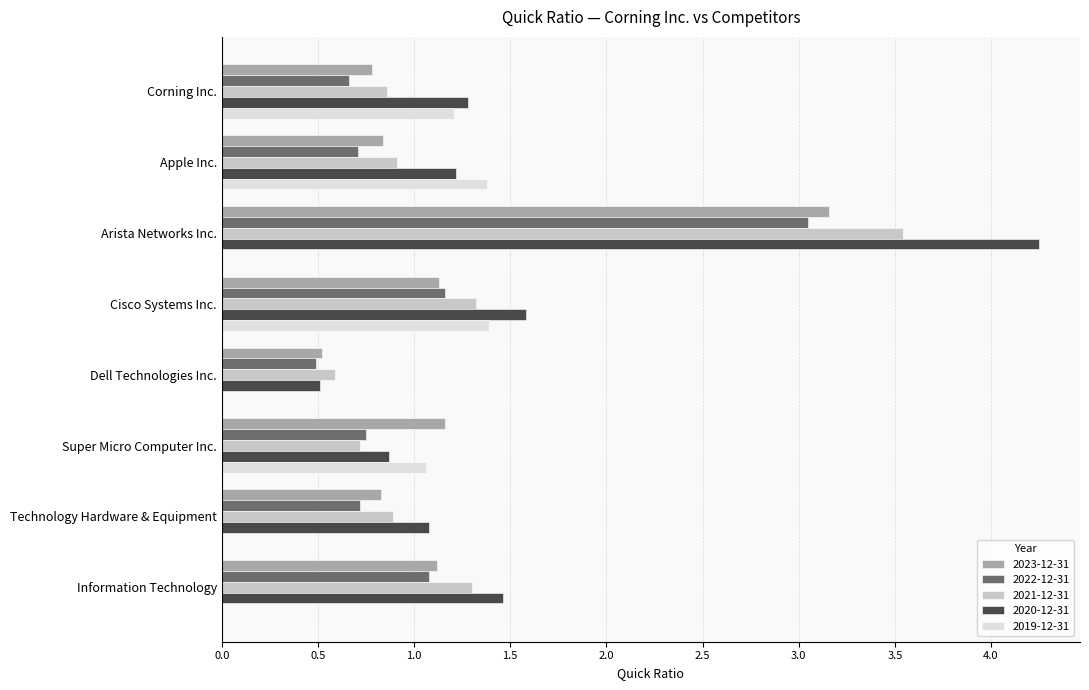

Which category has the highest value in the 2022-12-31 series?

Arista Networks Inc.